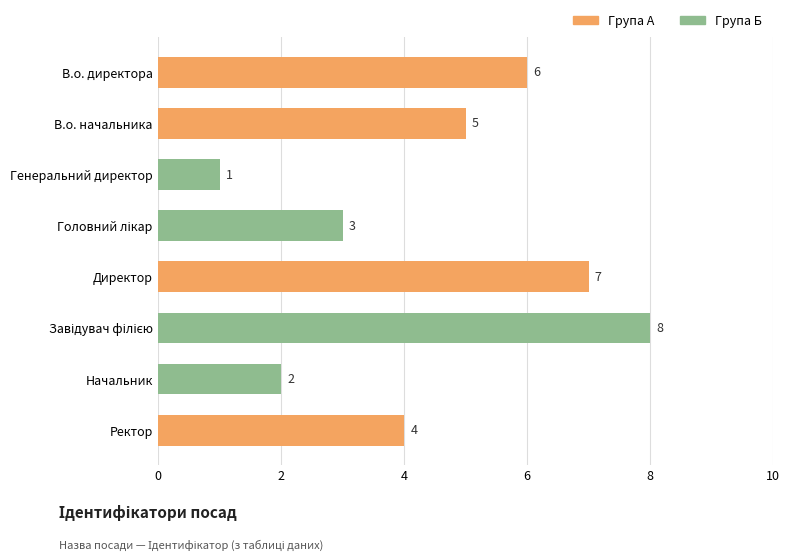

The value at Генеральний директор is 1. True or false?

True